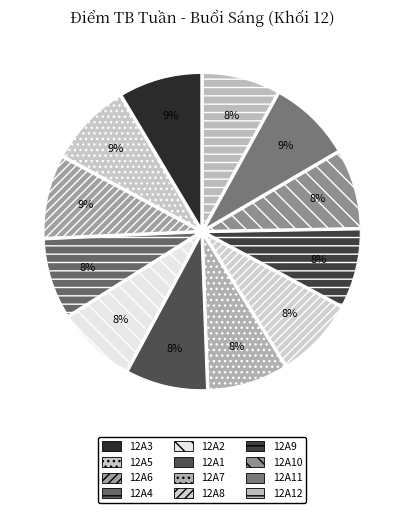

To the nearest percent, what percentage of the pie is 12A3?

9%